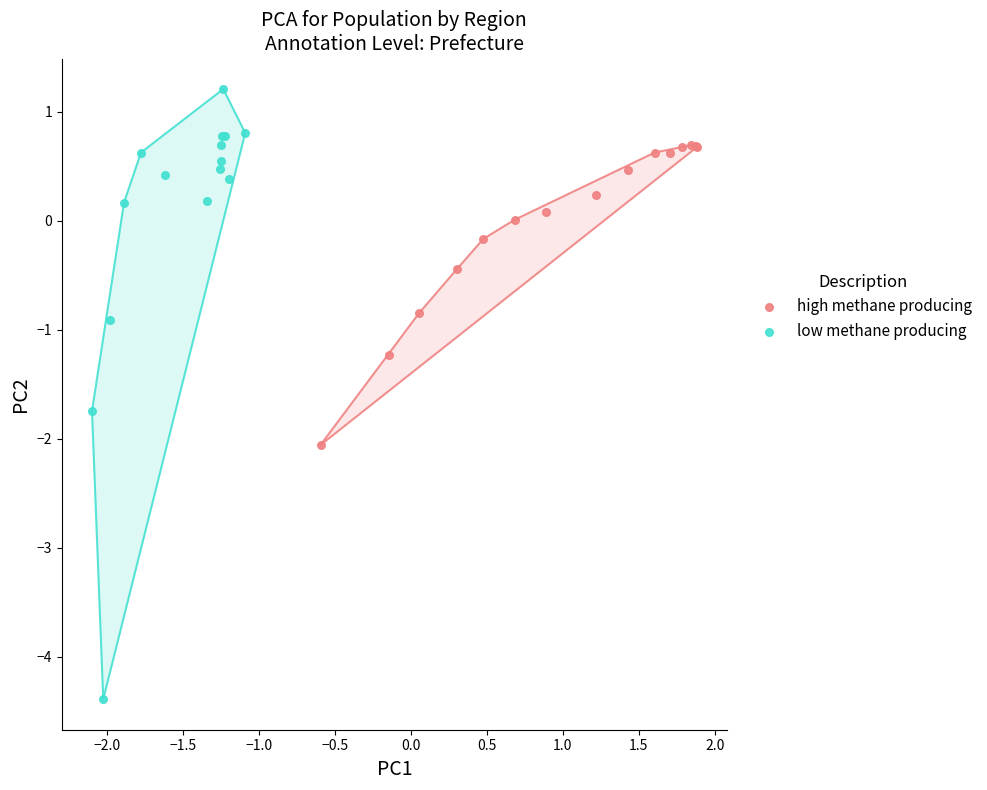

Which series has the widest spread of Y values?

low methane producing